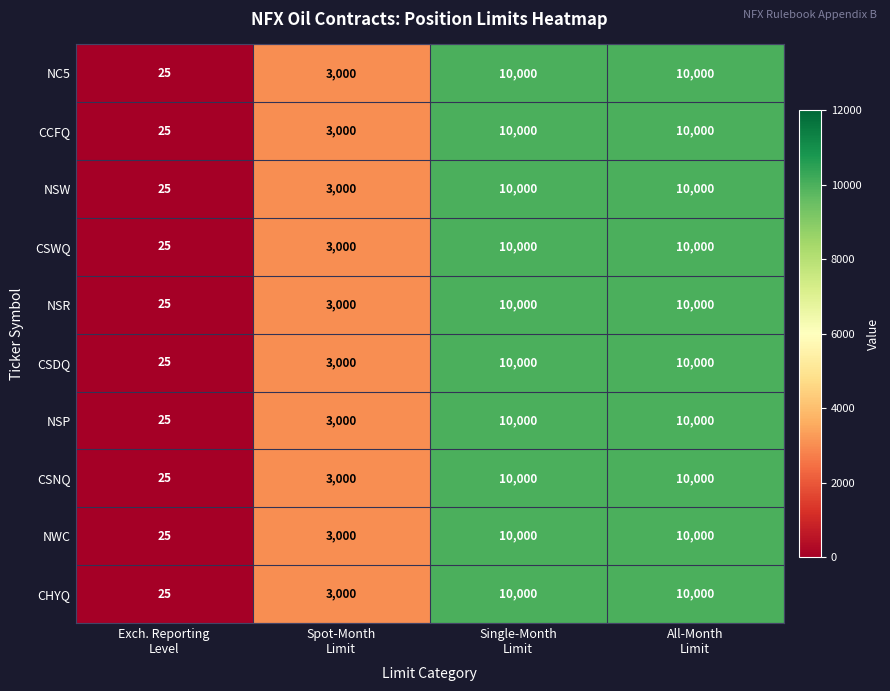

At how many categories does at least one series exceed 685?

3